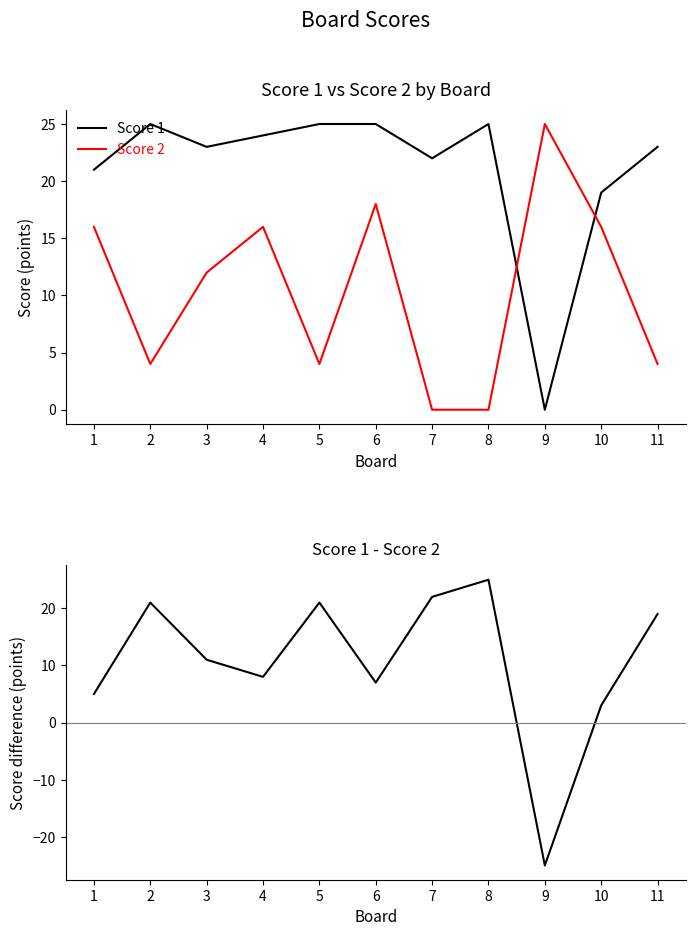

At which label does Score 2 reach its peak?

9